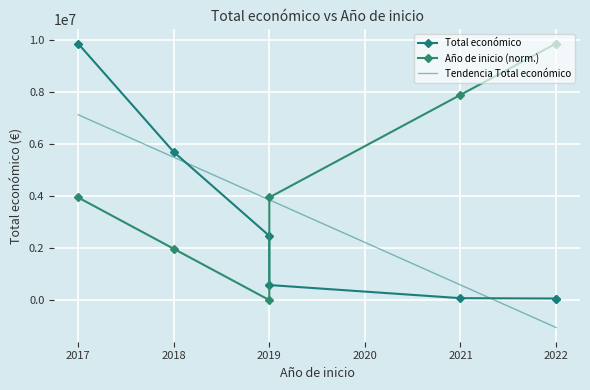

What is the difference between the second highest and second lowest values in the Total económico series?

5625730.0